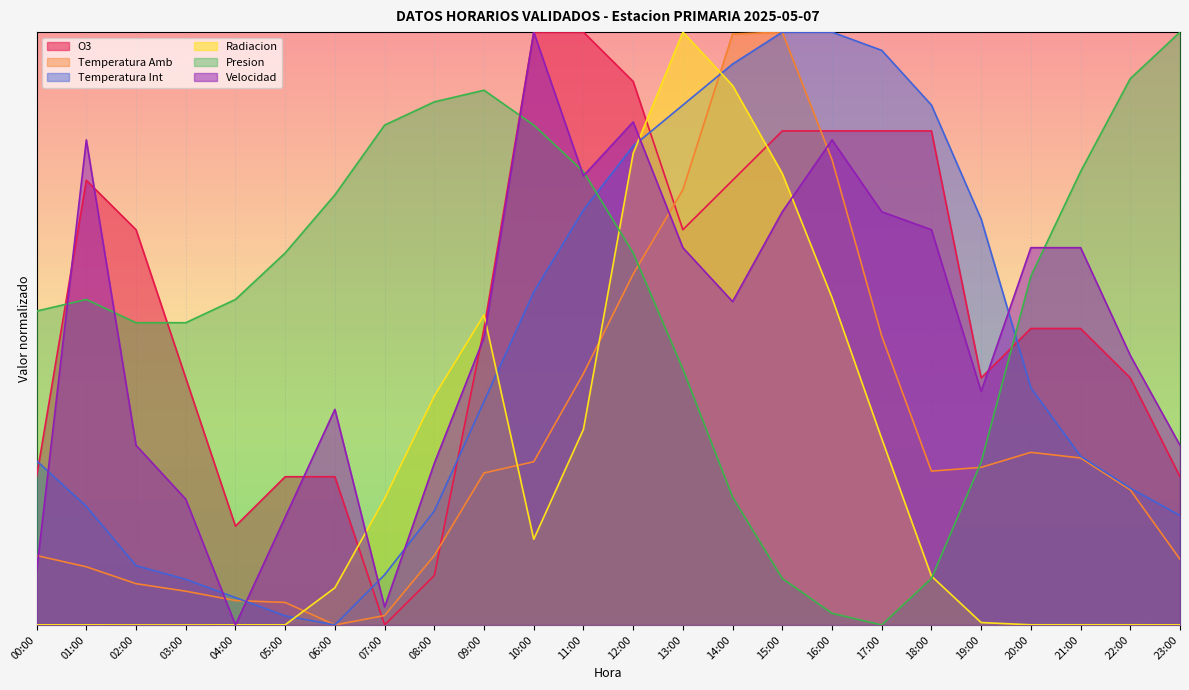

Reading left to right, extract all data points from this chart.

O3: 00:00=0.2	01:00=0.8	02:00=0.7	03:00=0.4	04:00=0.2	05:00=0.2	06:00=0.2	07:00=0.0	08:00=0.1	09:00=0.5	10:00=1.0	11:00=1.0	12:00=0.9	13:00=0.7	14:00=0.8	15:00=0.8	16:00=0.8	17:00=0.8	18:00=0.8	19:00=0.4	20:00=0.5	21:00=0.5	22:00=0.4	23:00=0.2
Temperatura Amb: 00:00=0.1	01:00=0.1	02:00=0.1	03:00=0.1	04:00=0.0	05:00=0.0	06:00=0.0	07:00=0.0	08:00=0.1	09:00=0.3	10:00=0.3	11:00=0.4	12:00=0.6	13:00=0.7	14:00=1.0	15:00=1.0	16:00=0.8	17:00=0.5	18:00=0.3	19:00=0.3	20:00=0.3	21:00=0.3	22:00=0.2	23:00=0.1
Temperatura Int: 00:00=0.3	01:00=0.2	02:00=0.1	03:00=0.1	04:00=0.0	05:00=0.0	06:00=0.0	07:00=0.1	08:00=0.2	09:00=0.4	10:00=0.6	11:00=0.7	12:00=0.8	13:00=0.9	14:00=0.9	15:00=1.0	16:00=1.0	17:00=1.0	18:00=0.9	19:00=0.7	20:00=0.4	21:00=0.3	22:00=0.2	23:00=0.2
Radiacion: 00:00=0.0	01:00=0.0	02:00=0.0	03:00=0.0	04:00=0.0	05:00=0.0	06:00=0.1	07:00=0.2	08:00=0.4	09:00=0.5	10:00=0.1	11:00=0.3	12:00=0.8	13:00=1.0	14:00=0.9	15:00=0.8	16:00=0.6	17:00=0.3	18:00=0.1	19:00=0.0	20:00=0.0	21:00=0.0	22:00=0.0	23:00=0.0
Presion: 00:00=0.5	01:00=0.5	02:00=0.5	03:00=0.5	04:00=0.5	05:00=0.6	06:00=0.7	07:00=0.8	08:00=0.9	09:00=0.9	10:00=0.8	11:00=0.8	12:00=0.6	13:00=0.4	14:00=0.2	15:00=0.1	16:00=0.0	17:00=0.0	18:00=0.1	19:00=0.3	20:00=0.6	21:00=0.8	22:00=0.9	23:00=1.0
Velocidad: 00:00=0.1	01:00=0.8	02:00=0.3	03:00=0.2	04:00=0.0	05:00=0.2	06:00=0.4	07:00=0.0	08:00=0.3	09:00=0.5	10:00=1.0	11:00=0.8	12:00=0.8	13:00=0.6	14:00=0.5	15:00=0.7	16:00=0.8	17:00=0.7	18:00=0.7	19:00=0.4	20:00=0.6	21:00=0.6	22:00=0.5	23:00=0.3